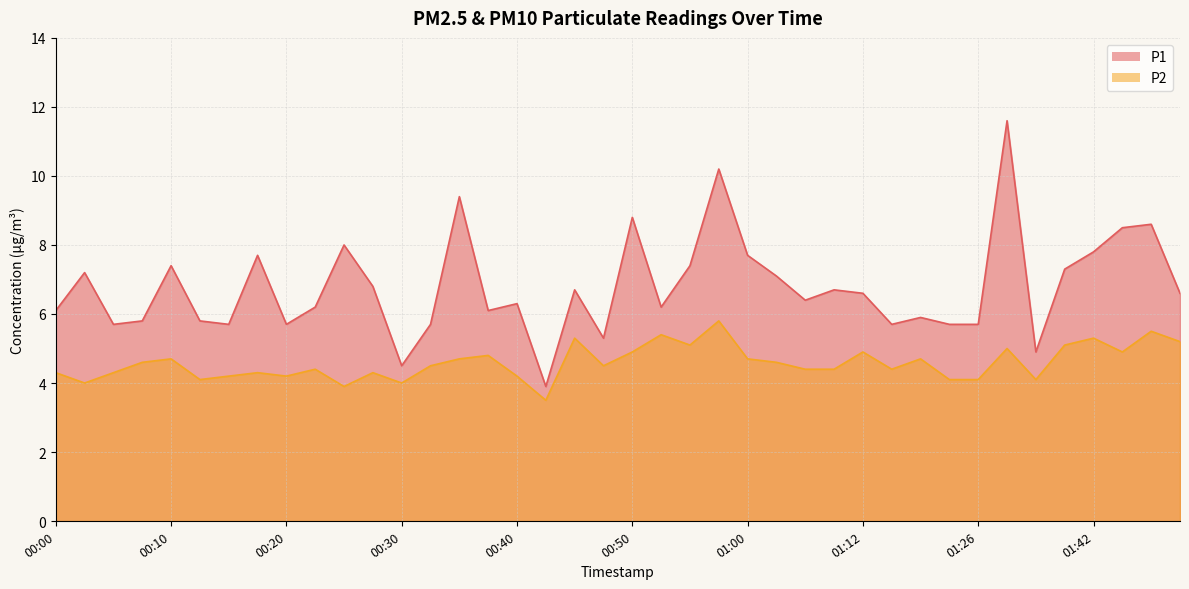

What is the sum of the P2 values at 01:37 and 00:07?

8.7